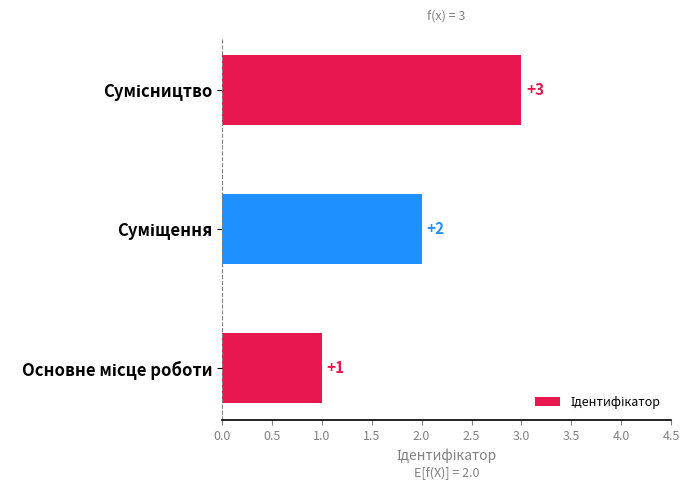

Count the values in the range 1 to 3.

3